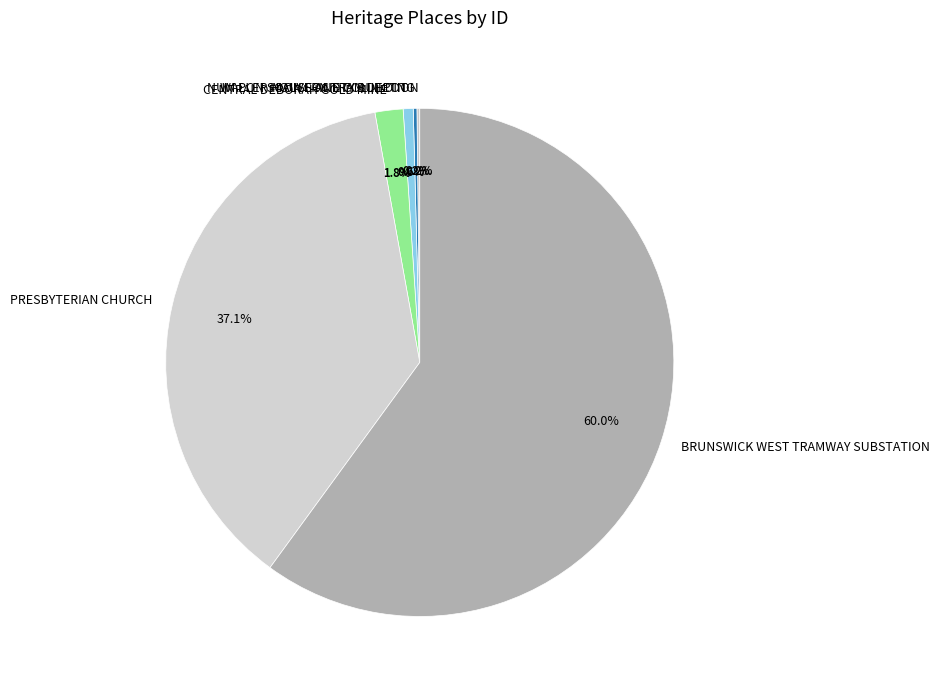

What is the largest slice in the pie chart?

BRUNSWICK WEST TRAMWAY SUBSTATION